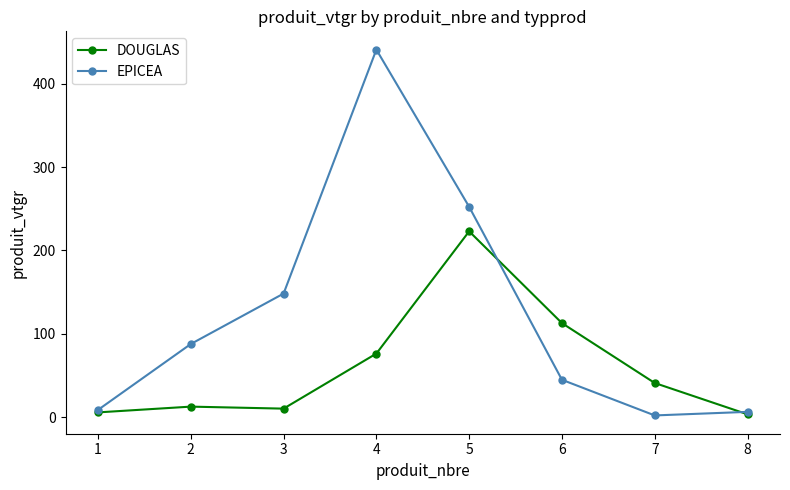

What are all the series names shown in the legend?

DOUGLAS, EPICEA